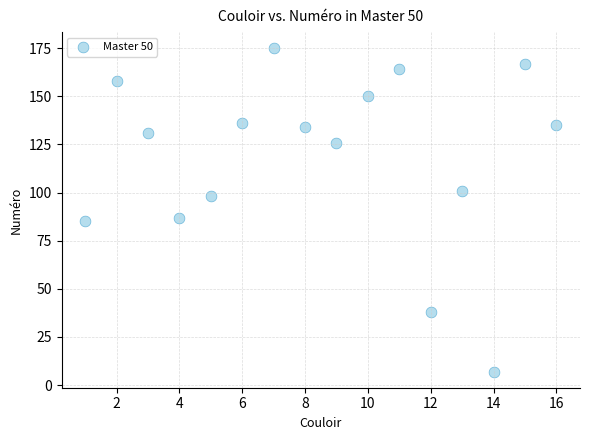

What is the range of X values (max minus min)?

15